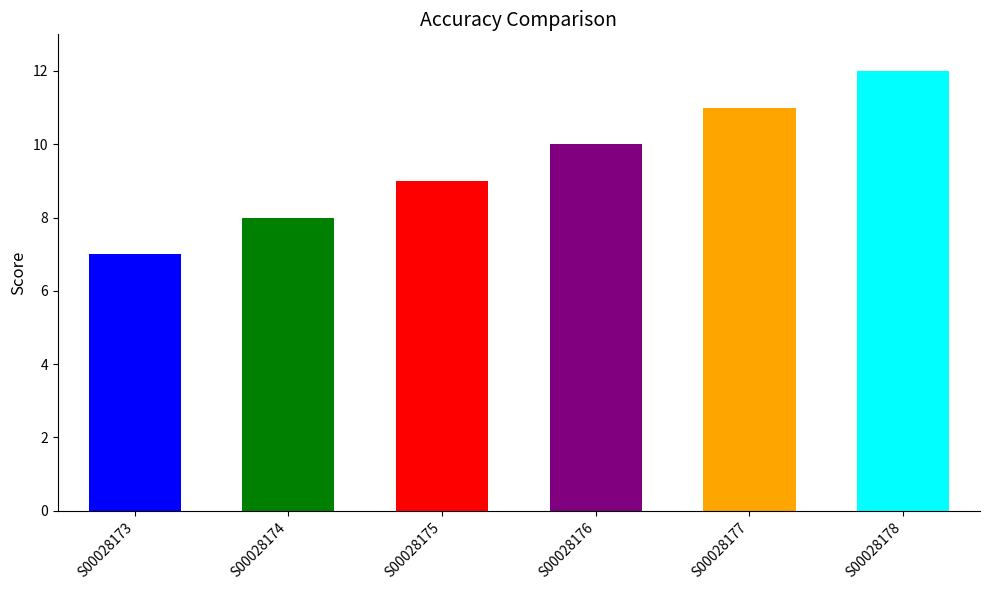

Between S00028174 and S00028177, which is larger?

S00028177